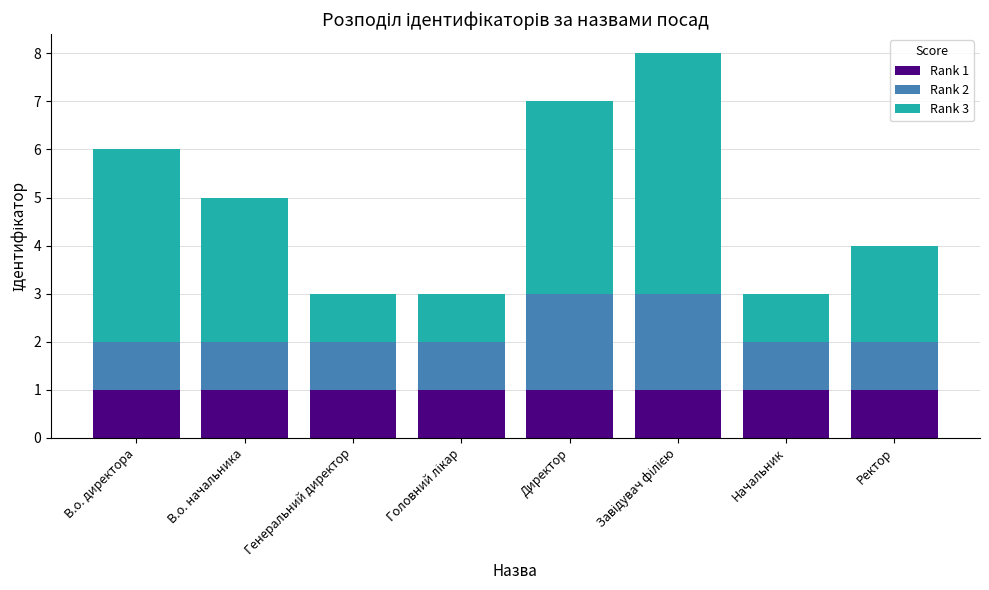

What is the total value across all series at Генеральний директор?

3